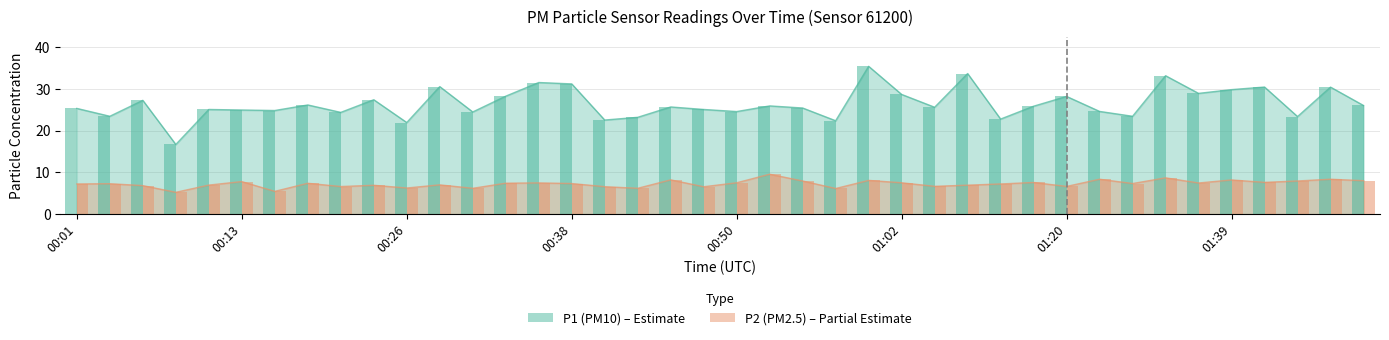

Rank the series at 01:29 from lowest to highest value.

P2, P1